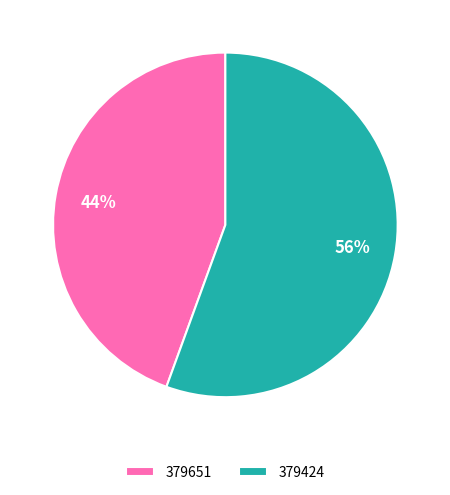

Count the number of slices in the pie.

2